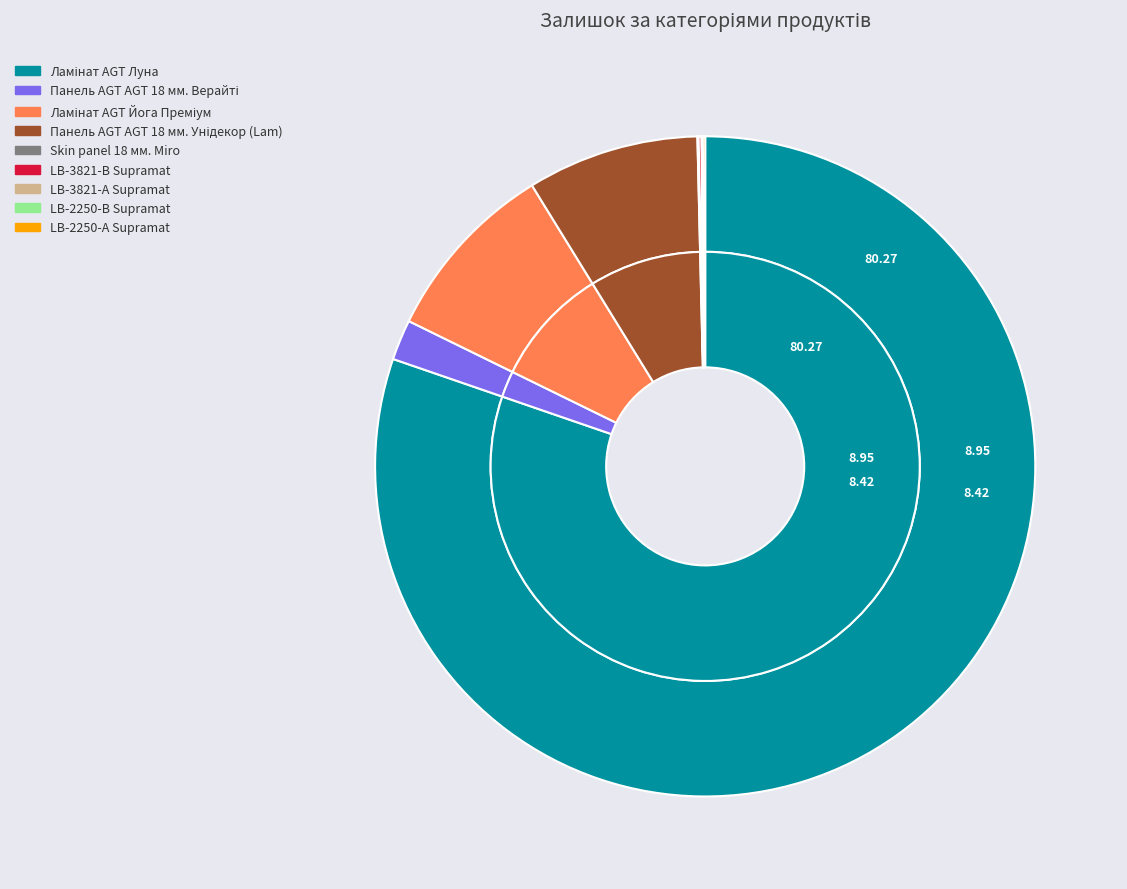

Is it true that LB-3821-В Supramat is 1% of the pie?

False